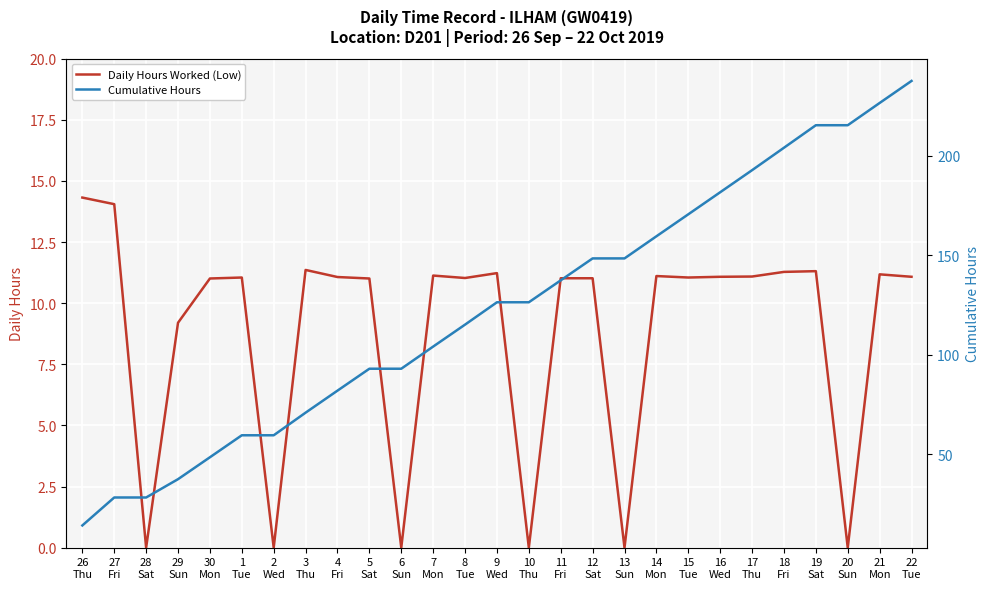

Reading left to right, list all the values displayed in this chart.

Daily Hours Worked (Low): 26
Thu=14.3	27
Fri=14.1	28
Sat=0.0	29
Sun=9.2	30
Mon=11.0	1
Tue=11.1	2
Wed=0.0	3
Thu=11.4	4
Fri=11.1	5
Sat=11.0	6
Sun=0.0	7
Mon=11.1	8
Tue=11.0	9
Wed=11.2	10
Thu=0.0	11
Fri=11.0	12
Sat=11.0	13
Sun=0.0	14
Mon=11.1	15
Tue=11.1	16
Wed=11.1	17
Thu=11.1	18
Fri=11.3	19
Sat=11.3	20
Sun=0.0	21
Mon=11.2	22
Tue=11.1
Cumulative Hours: 26
Thu=14.3	27
Fri=28.4	28
Sat=28.4	29
Sun=37.6	30
Mon=48.6	1
Tue=59.6	2
Wed=59.6	3
Thu=71.0	4
Fri=82.1	5
Sat=93.1	6
Sun=93.1	7
Mon=104.2	8
Tue=115.2	9
Wed=126.5	10
Thu=126.5	11
Fri=137.5	12
Sat=148.5	13
Sun=148.5	14
Mon=159.6	15
Tue=170.7	16
Wed=181.7	17
Thu=192.8	18
Fri=204.1	19
Sat=215.4	20
Sun=215.4	21
Mon=226.6	22
Tue=237.7